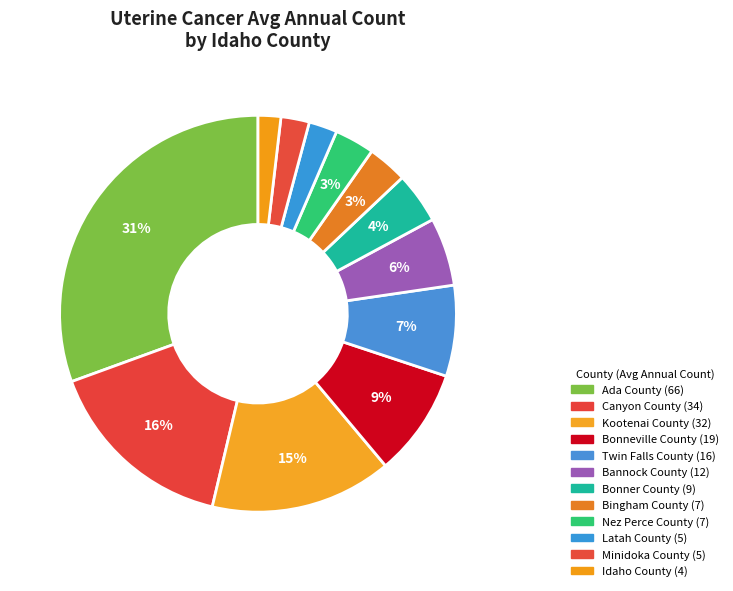

How many segments does this pie chart have?

12